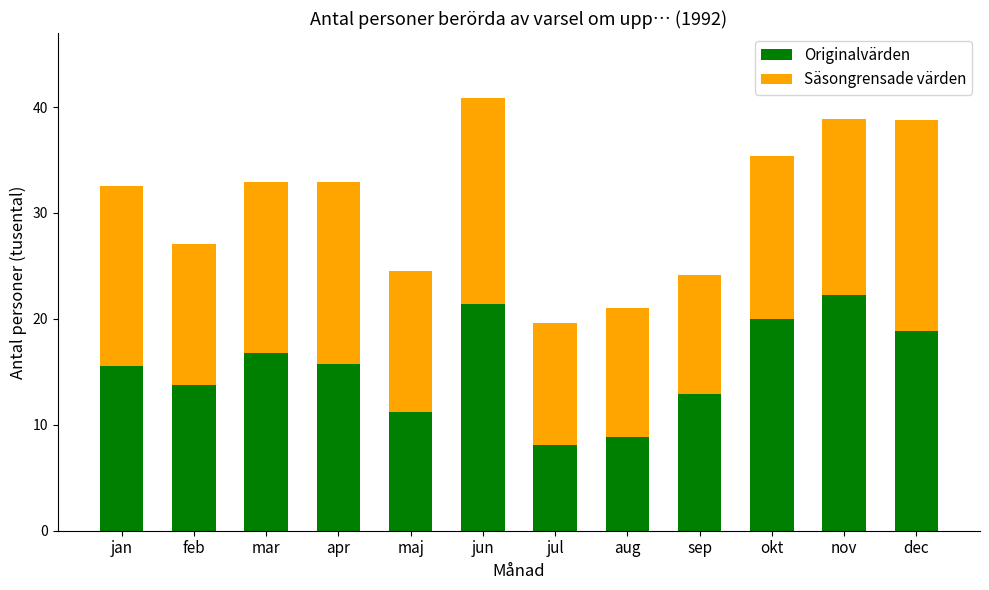

What is the highest value of the Originalvärden series?

22.2